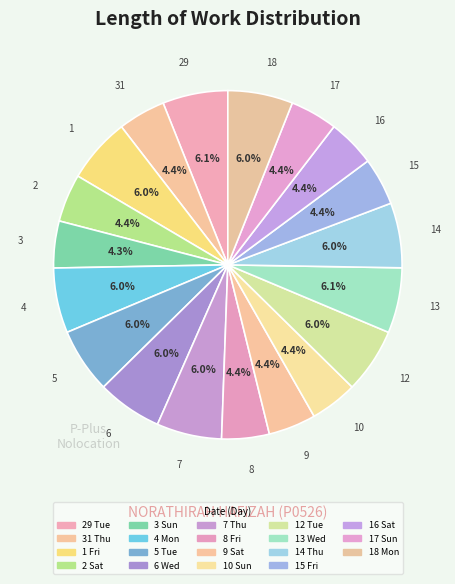

How many segments does this pie chart have?

19